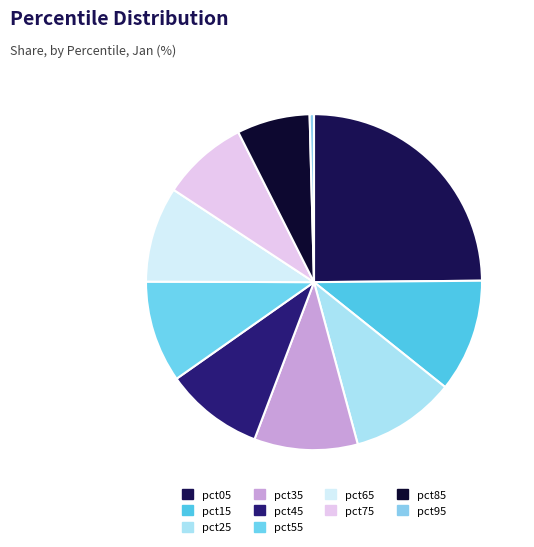

Count the number of slices in the pie.

10